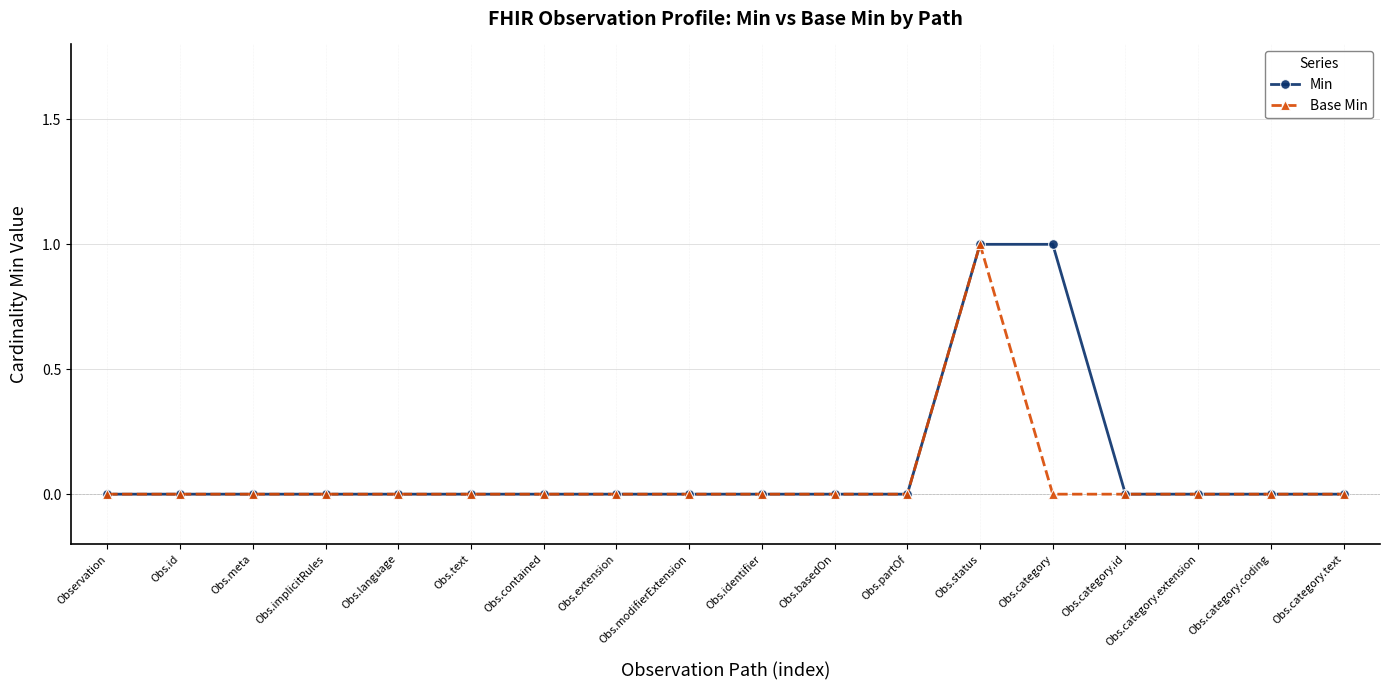

Reading left to right, what are all the values shown in this chart?

Min: Observation=0	Obs.id=0	Obs.meta=0	Obs.implicitRules=0	Obs.language=0	Obs.text=0	Obs.contained=0	Obs.extension=0	Obs.modifierExtension=0	Obs.identifier=0	Obs.basedOn=0	Obs.partOf=0	Obs.status=1	Obs.category=1	Obs.category.id=0	Obs.category.extension=0	Obs.category.coding=0	Obs.category.text=0
Base Min: Observation=0	Obs.id=0	Obs.meta=0	Obs.implicitRules=0	Obs.language=0	Obs.text=0	Obs.contained=0	Obs.extension=0	Obs.modifierExtension=0	Obs.identifier=0	Obs.basedOn=0	Obs.partOf=0	Obs.status=1	Obs.category=0	Obs.category.id=0	Obs.category.extension=0	Obs.category.coding=0	Obs.category.text=0